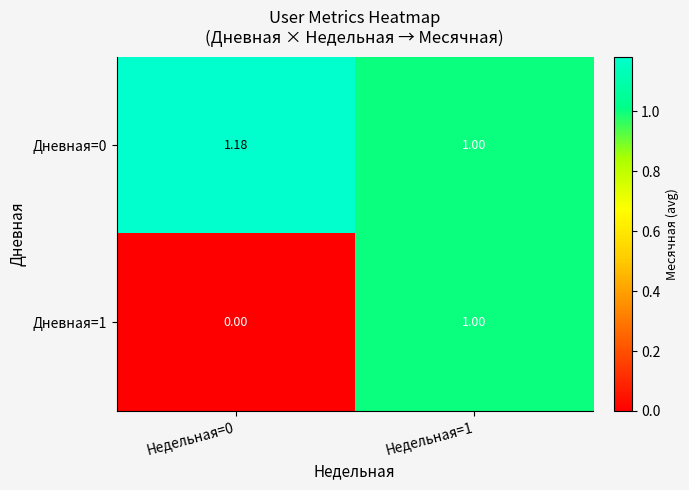

Rank the series by their average value, from lowest to highest.

Дневная=1, Дневная=0